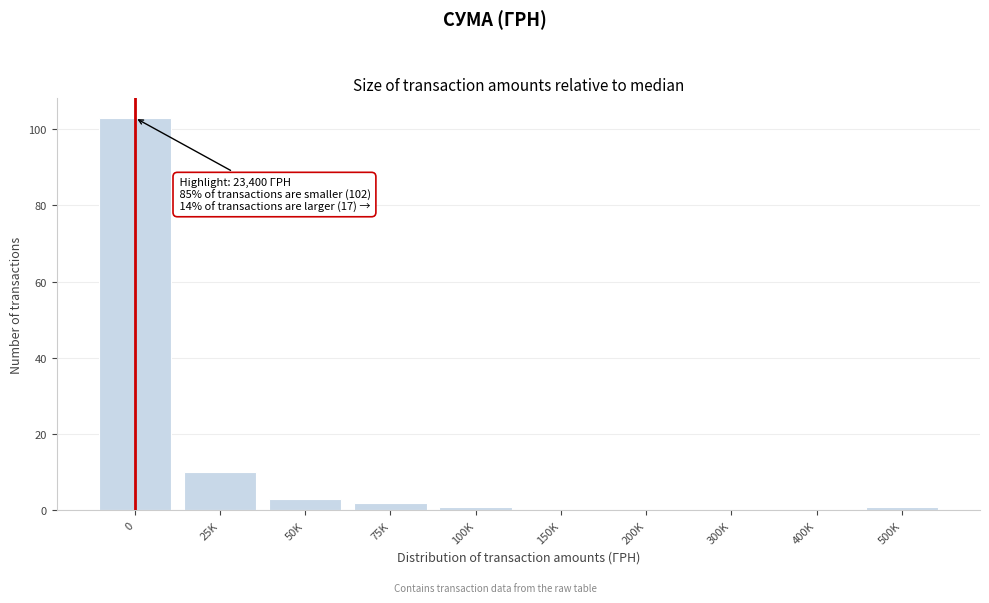

Reading left to right, transcribe all the data shown in this chart.

0=103	25K=10	50K=3	75K=2	100K=1	150K=0	200K=0	300K=0	400K=0	500K=1